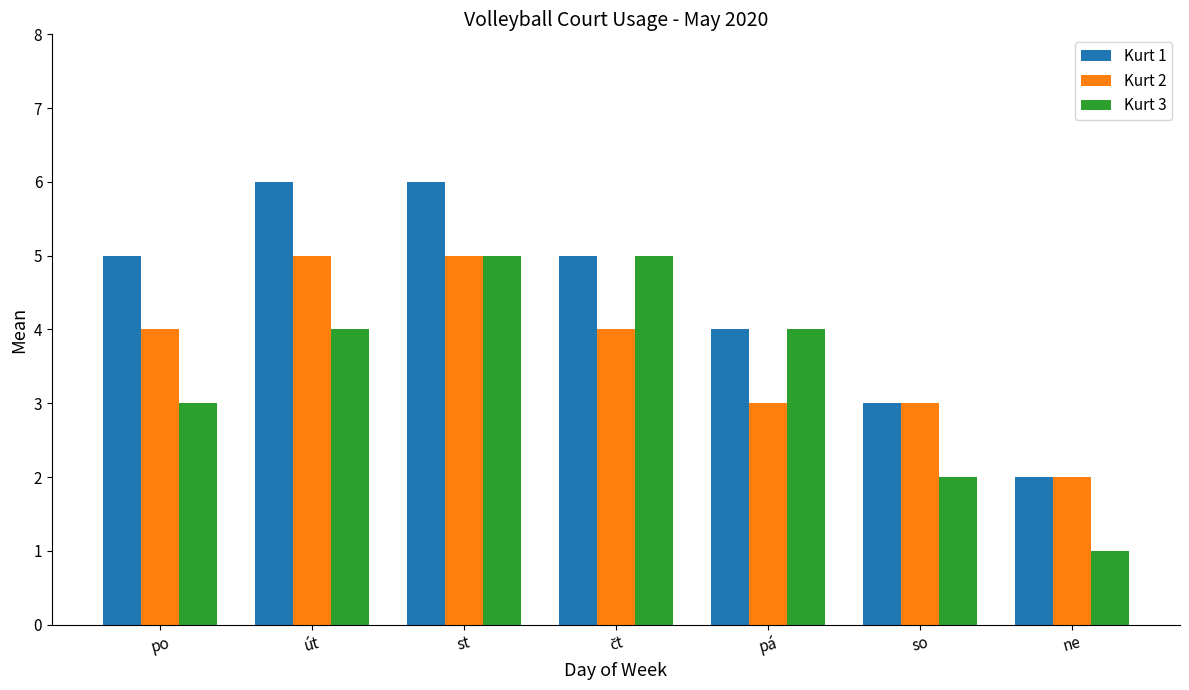

Rank the series by their average value, from lowest to highest.

Kurt 3, Kurt 2, Kurt 1